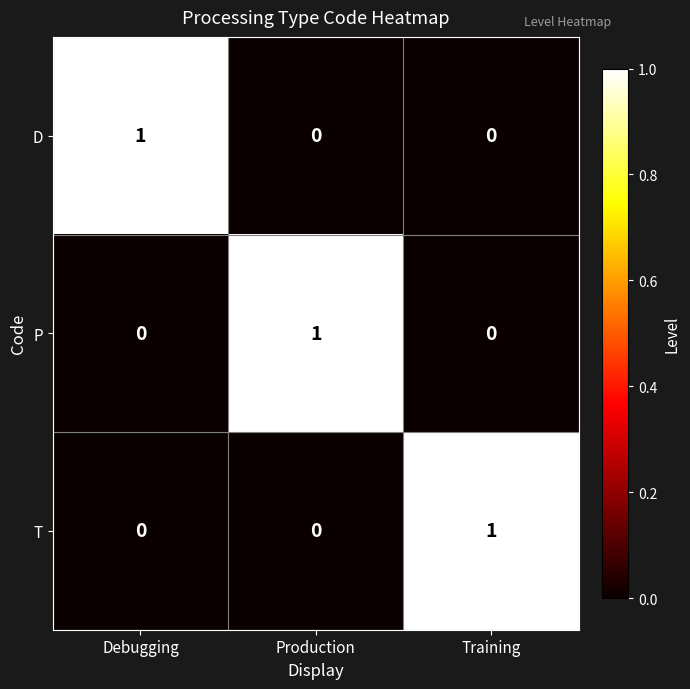

At how many categories does at least one series exceed 0?

3